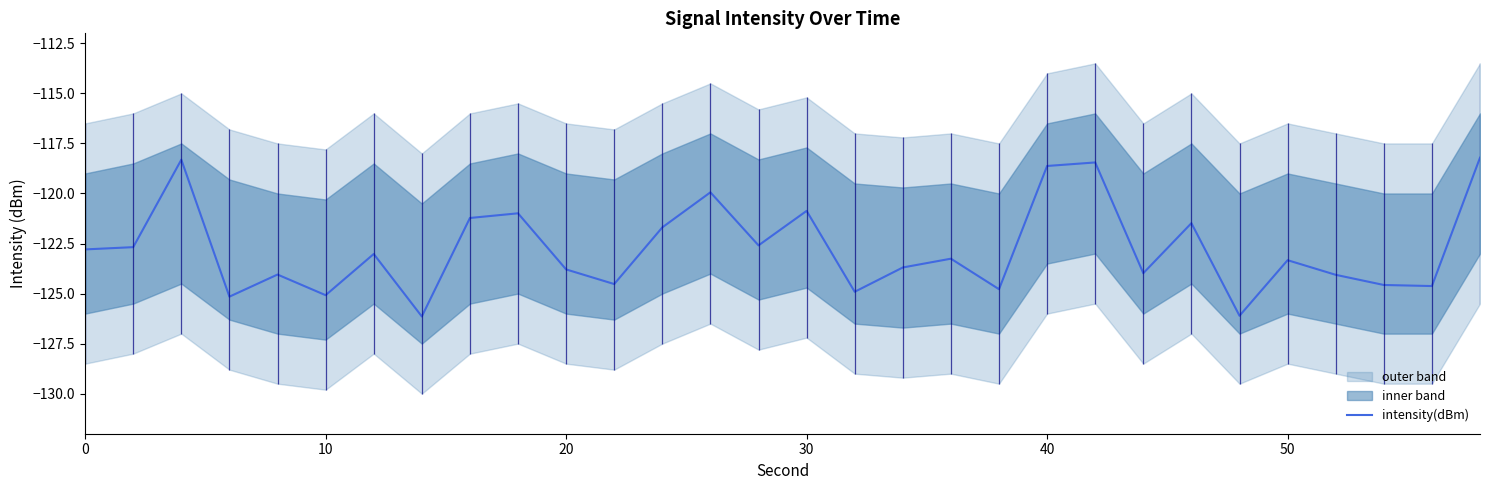

What is the greatest value displayed?

-118.2